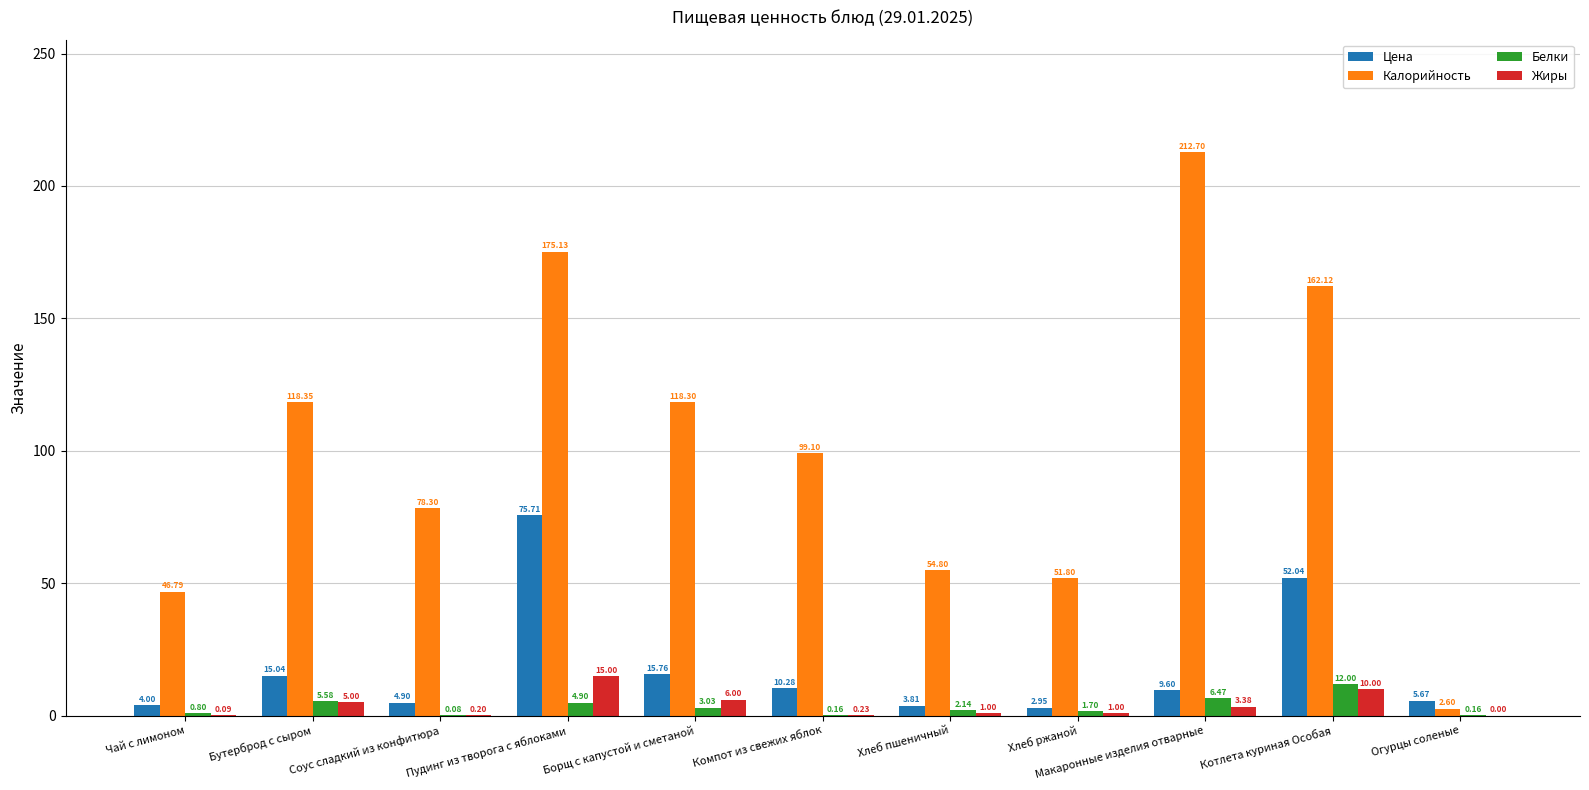

Which series changed the most between Чай с лимоном and Бутерброд с сыром?

Калорийность